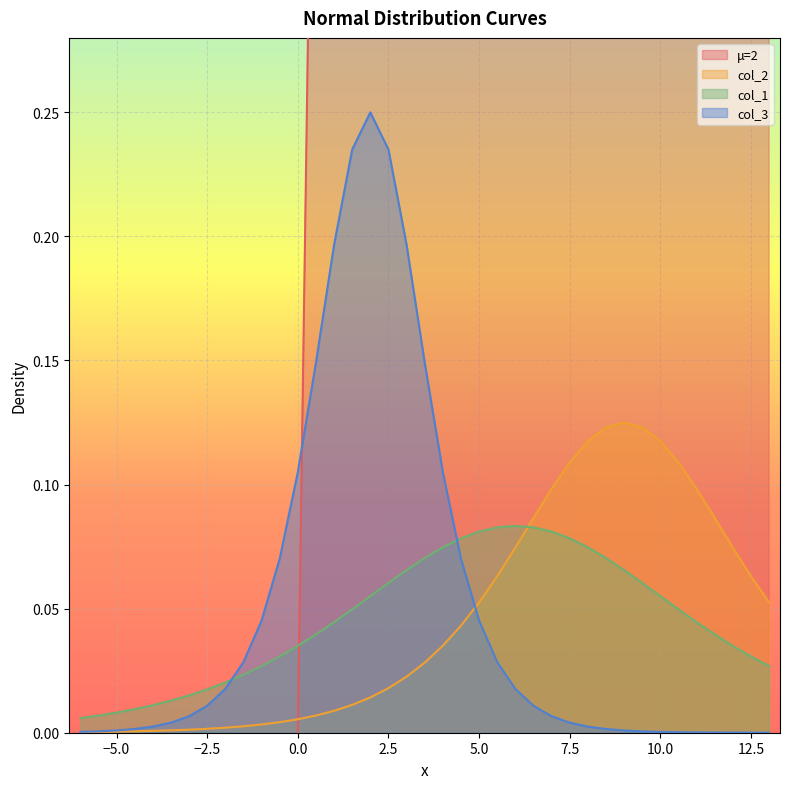

True or false: col_2 and col_1 intersect in this chart.

True